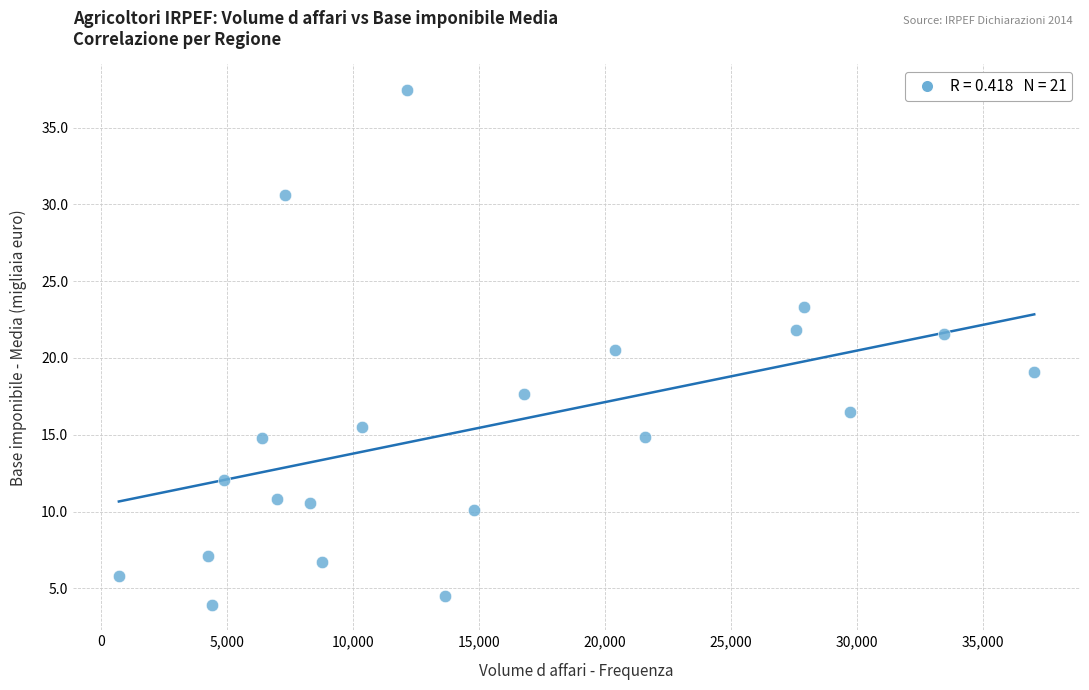

What is the range of Y values (max minus min)?

33.5